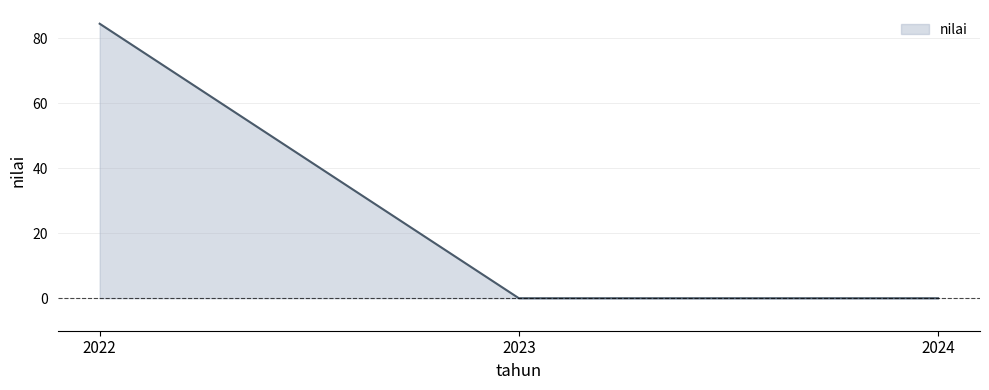

Which has a higher value, 2022 or 2024?

2022